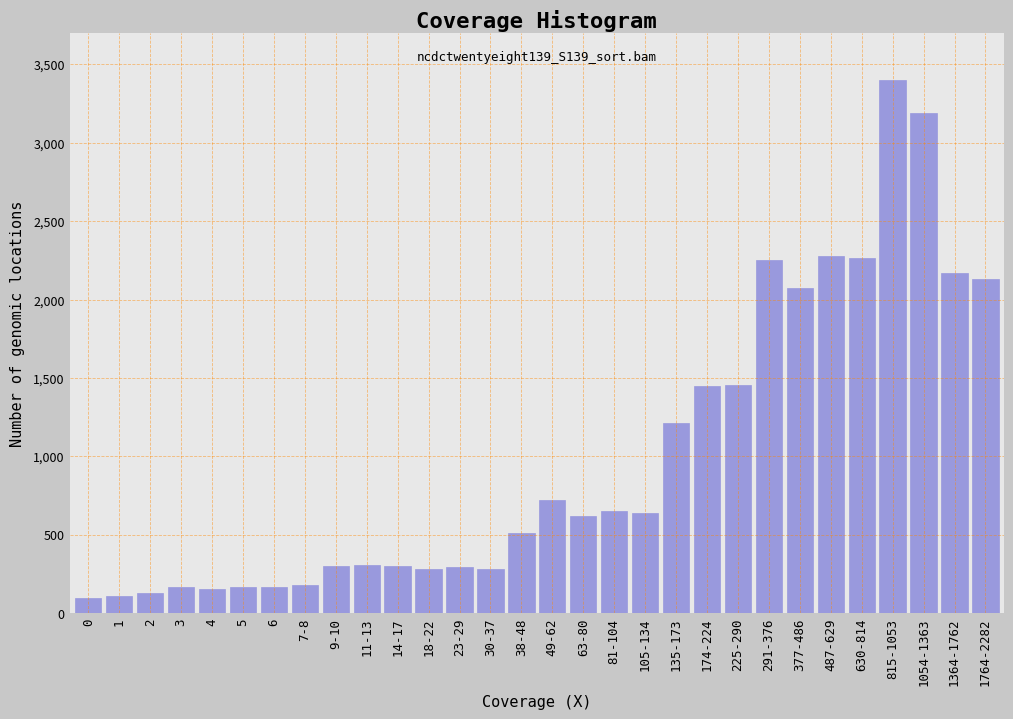

The value at 1 is 110. True or false?

True